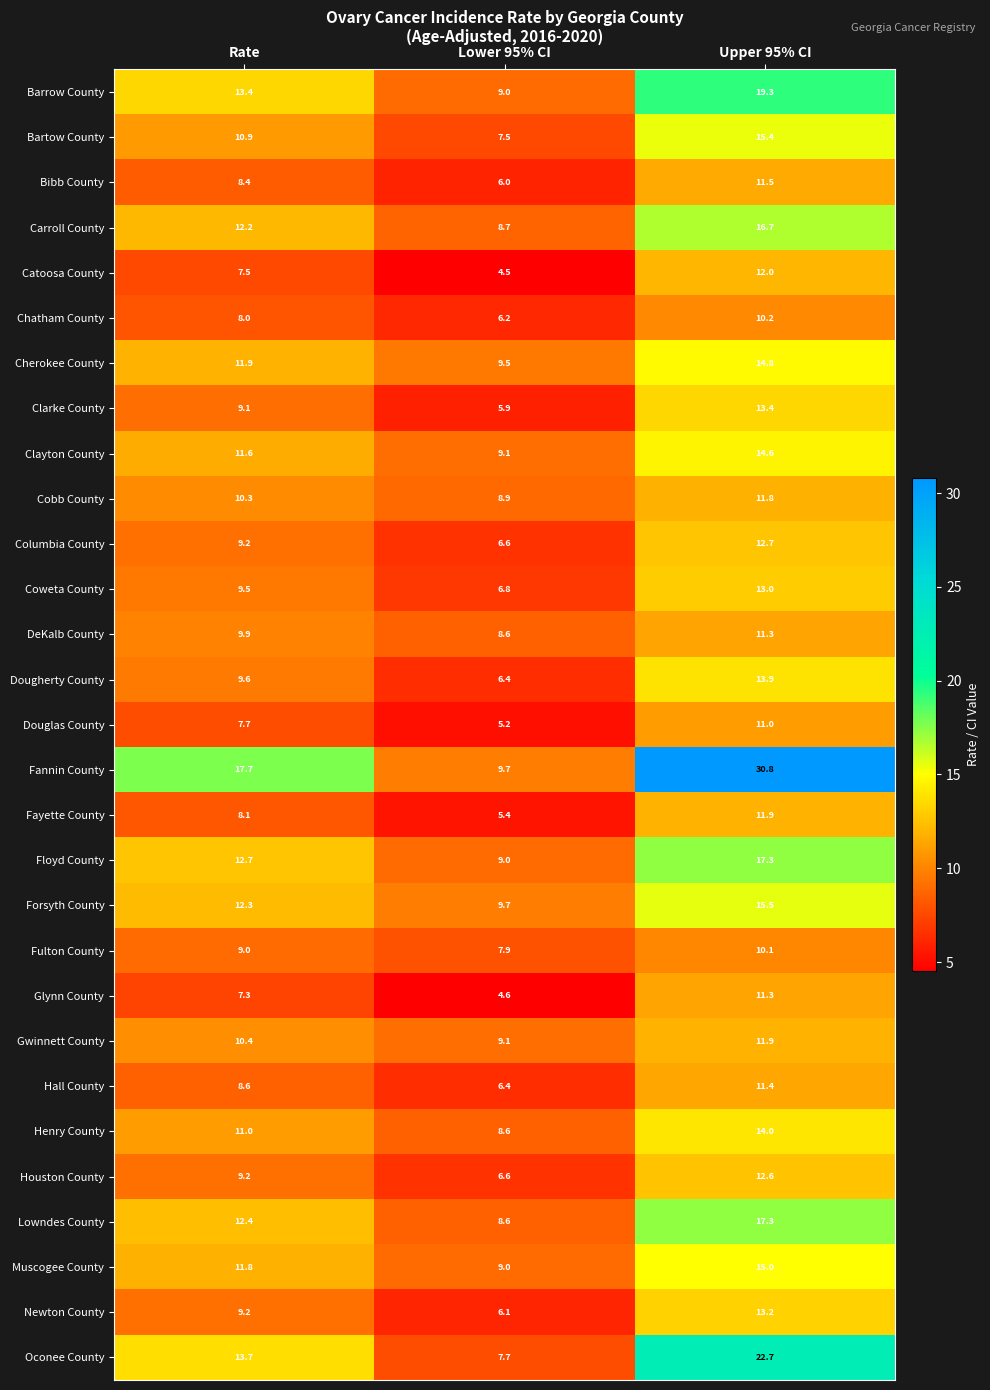

Where is Oconee County nearest to the value 15?

Rate